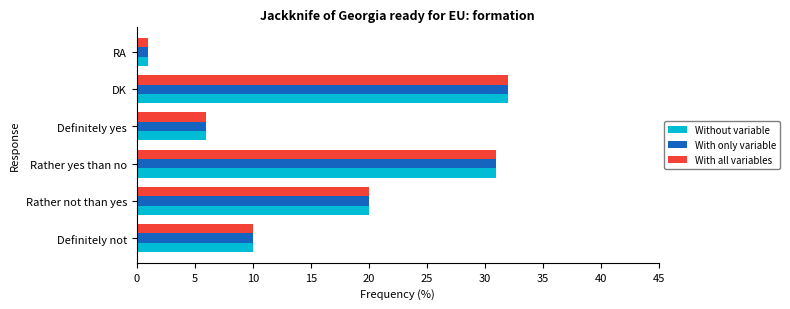

Rank the categories by Without variable value from highest to lowest.

DK, Rather yes than no, Rather not than yes, Definitely not, Definitely yes, RA